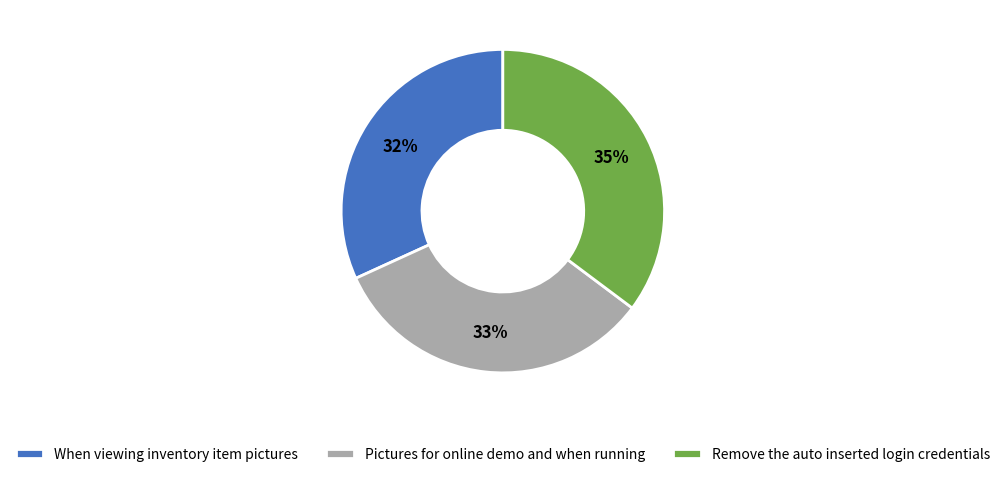

Which has a higher value, Remove the auto inserted login credentials or When viewing inventory item pictures?

Remove the auto inserted login credentials